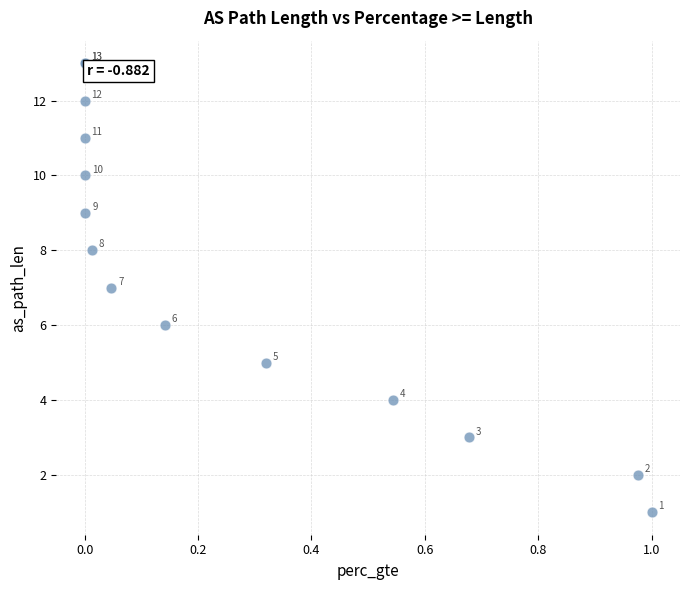

What Y value in the scatter plot is closest to 7?

7